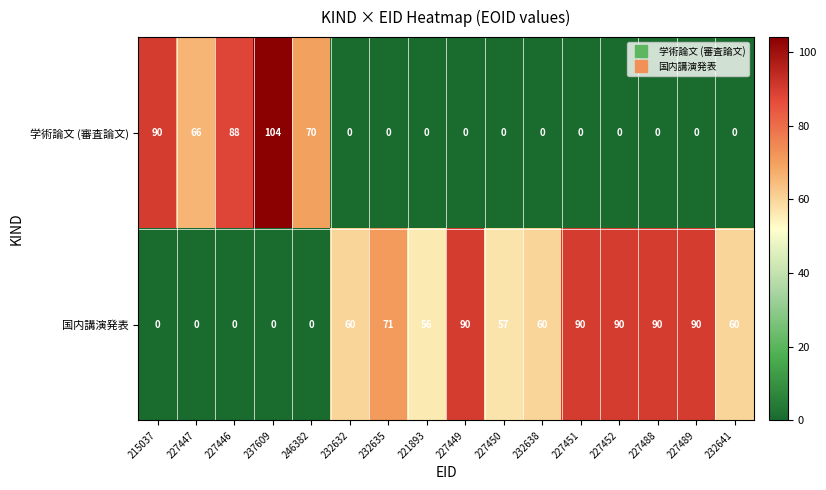

At 227488, list the series in order from smallest to largest.

学術論文 (審査論文), 国内講演発表